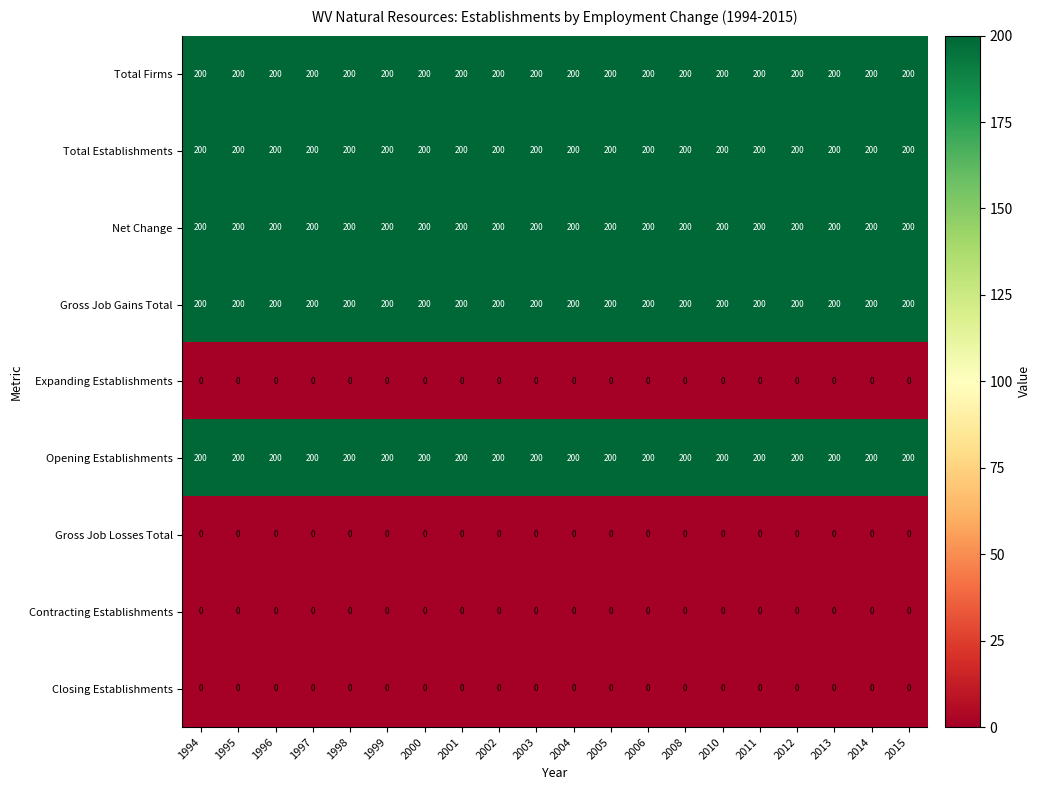

How many series are shown in this chart?

9